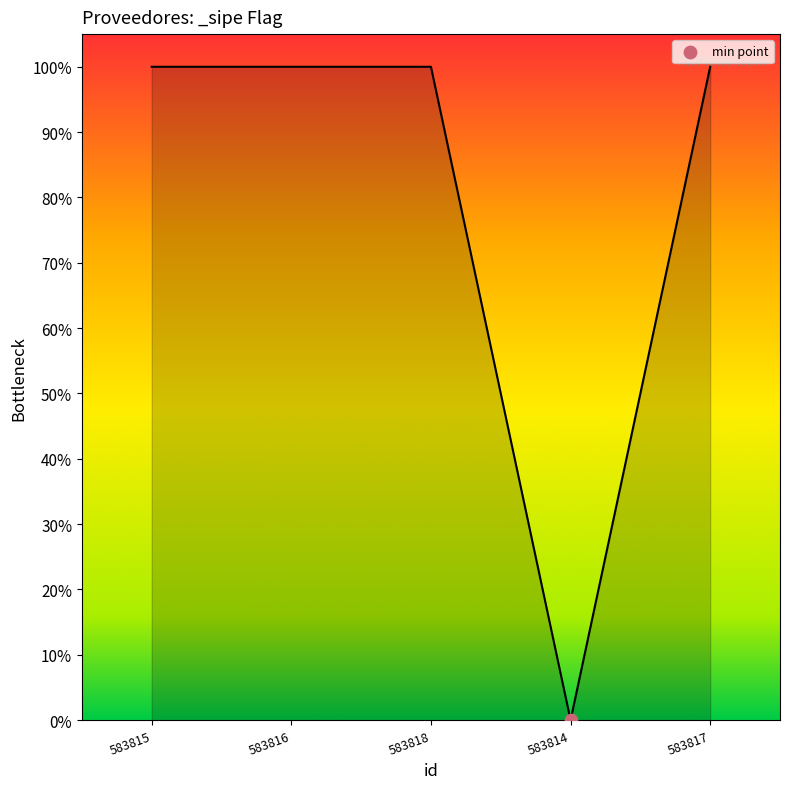

Between 583818 and 583816, which is larger?

583818